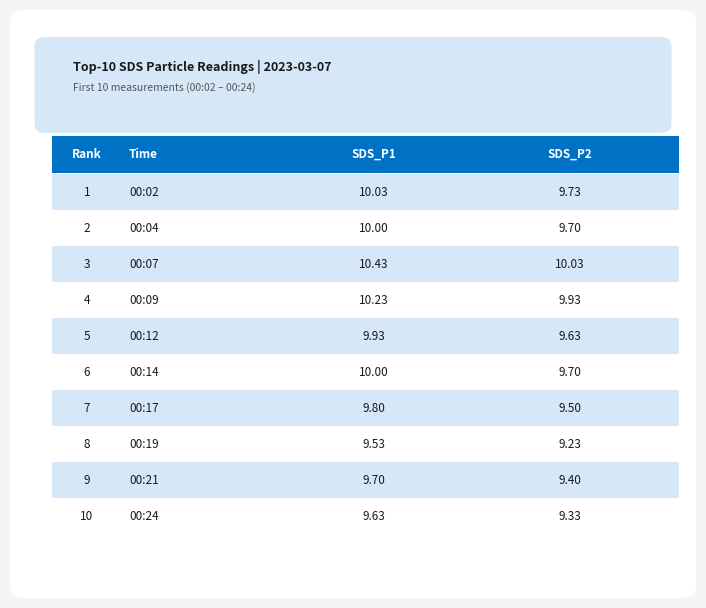

The SDS_P2 series shows 9.7 at 00:02. True or false?

True